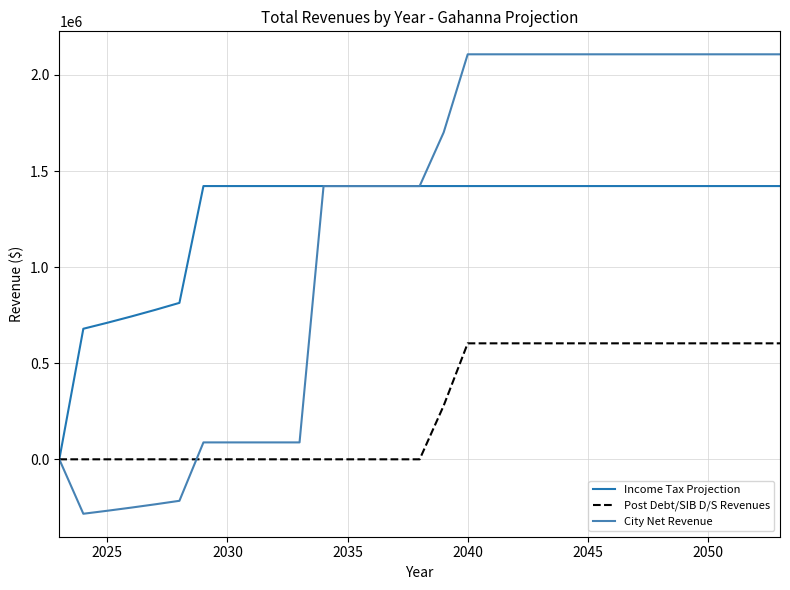

What is the minimum value for City Net Revenue?

-283261.1